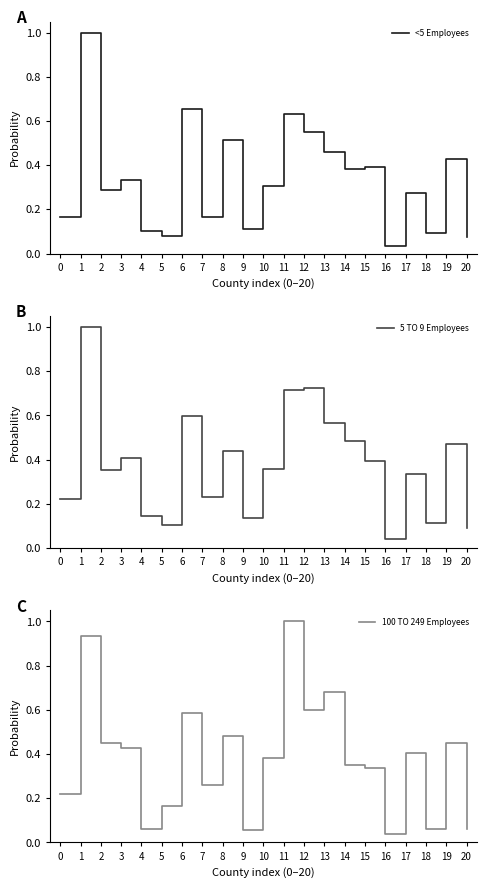

At which category does 5 TO 9 Employees reach its first local valley?

2